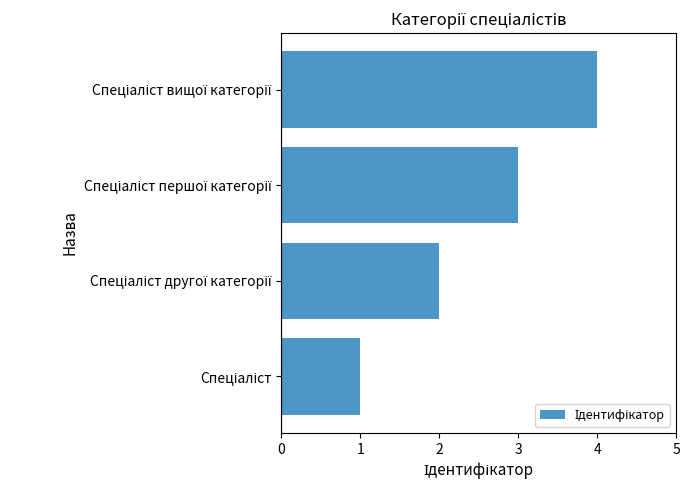

What is the difference between the maximum and minimum values?

3